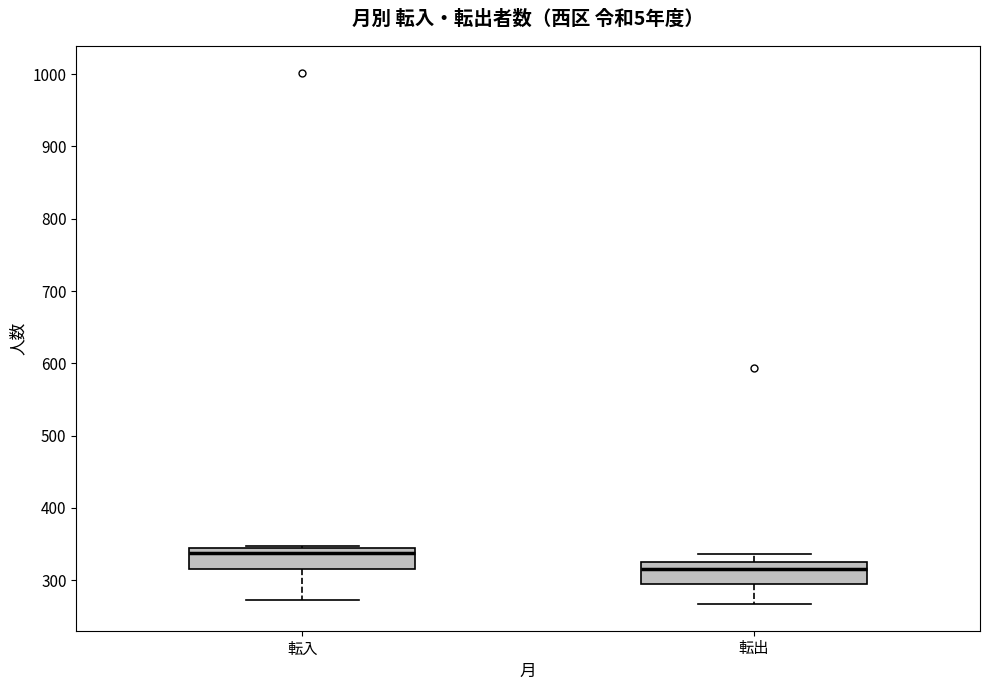

Which box has the highest median line?

転入